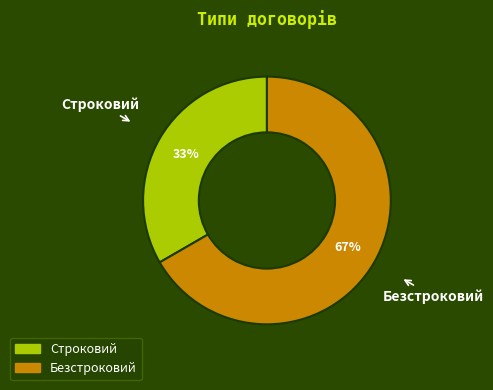

Which slice represents more than half of the pie?

Безстроковий